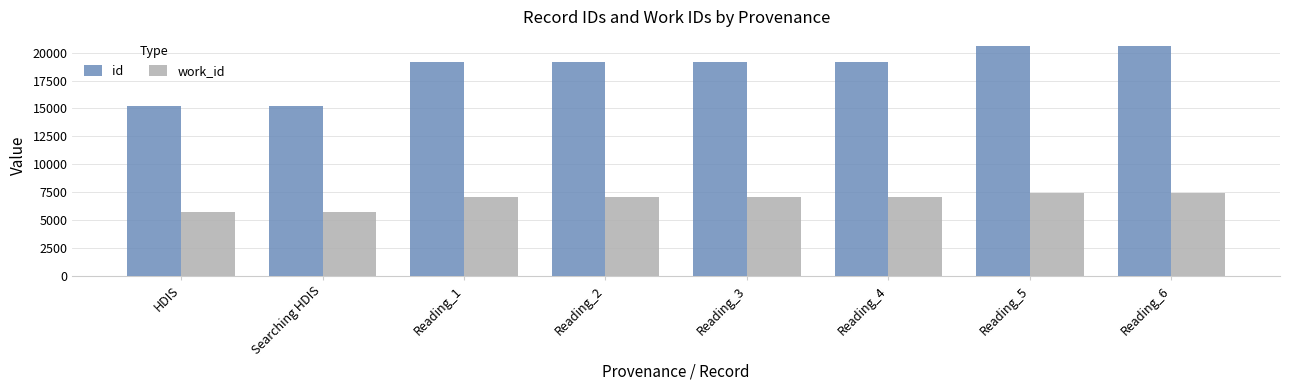

Which series has the largest range (max minus min)?

id